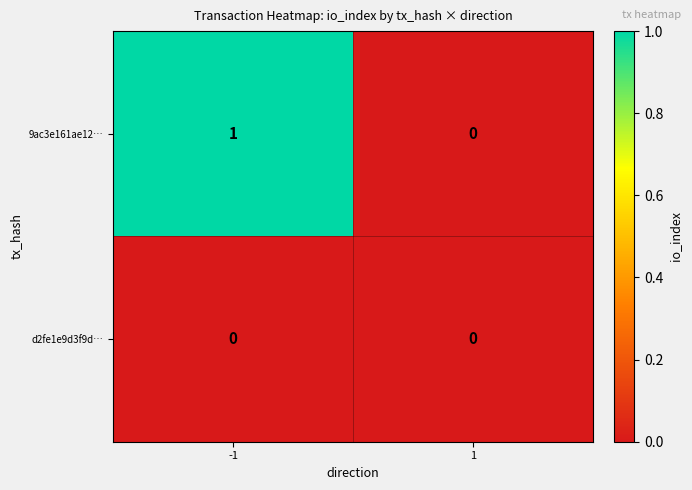

What is the total value across all series at -1?

1